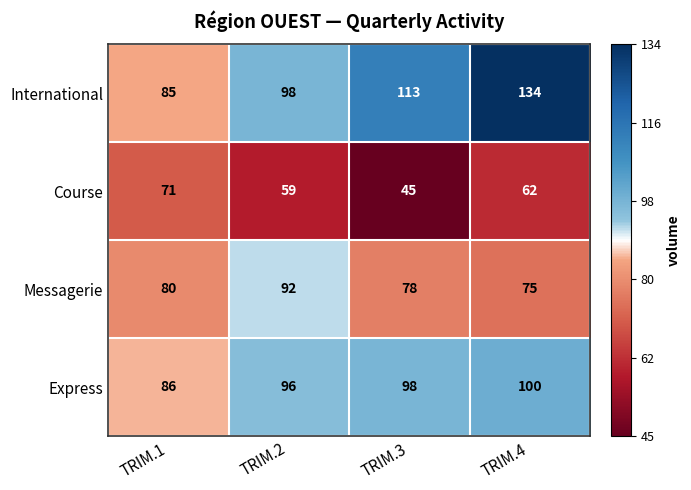

What is the greatest value displayed?

134